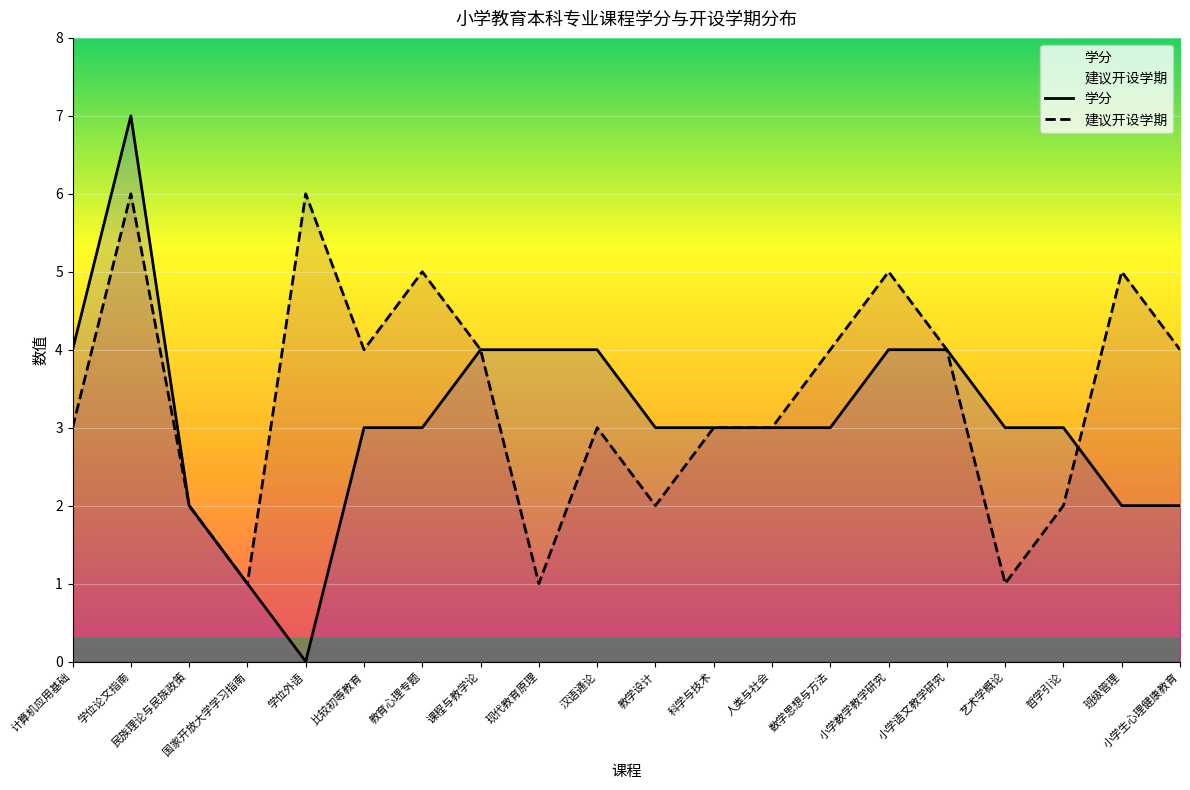

At how many categories does at least one series exceed 6?

1